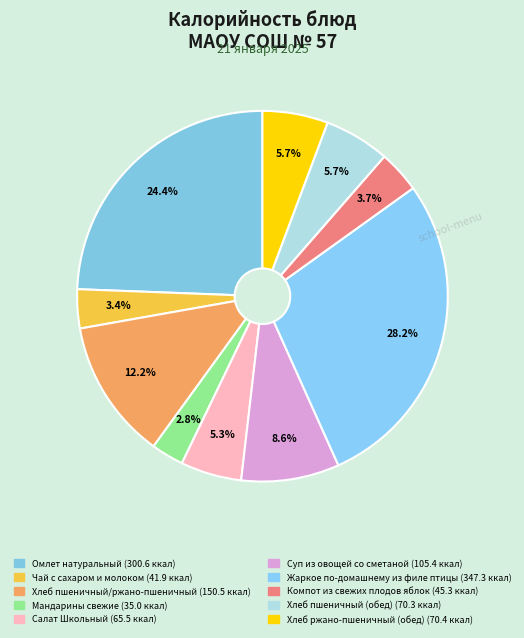

Is it true that Чай с сахаром и молоком is 3% of the pie?

True